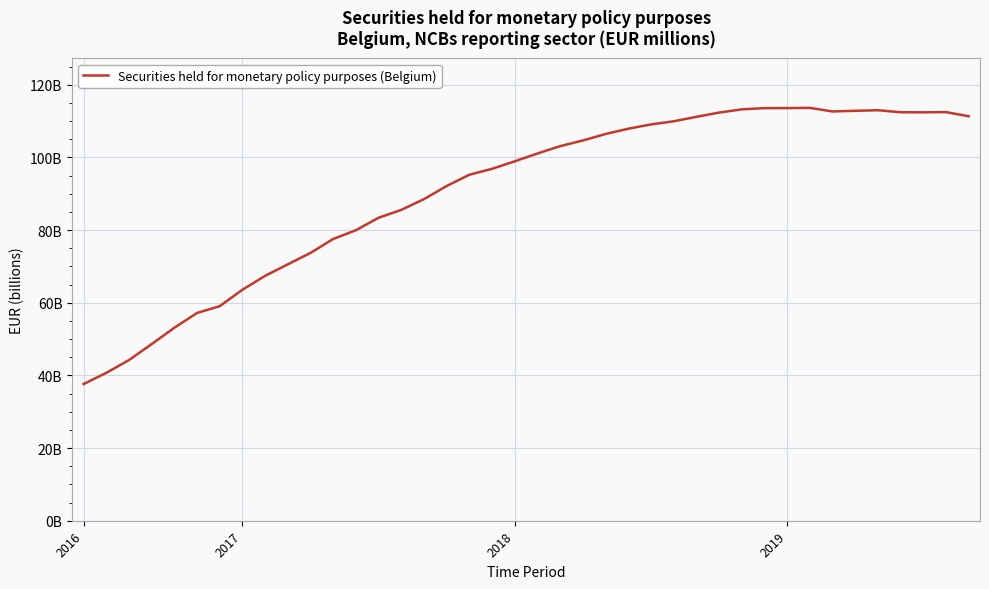

Is this an area chart (filled region under the line)?

No